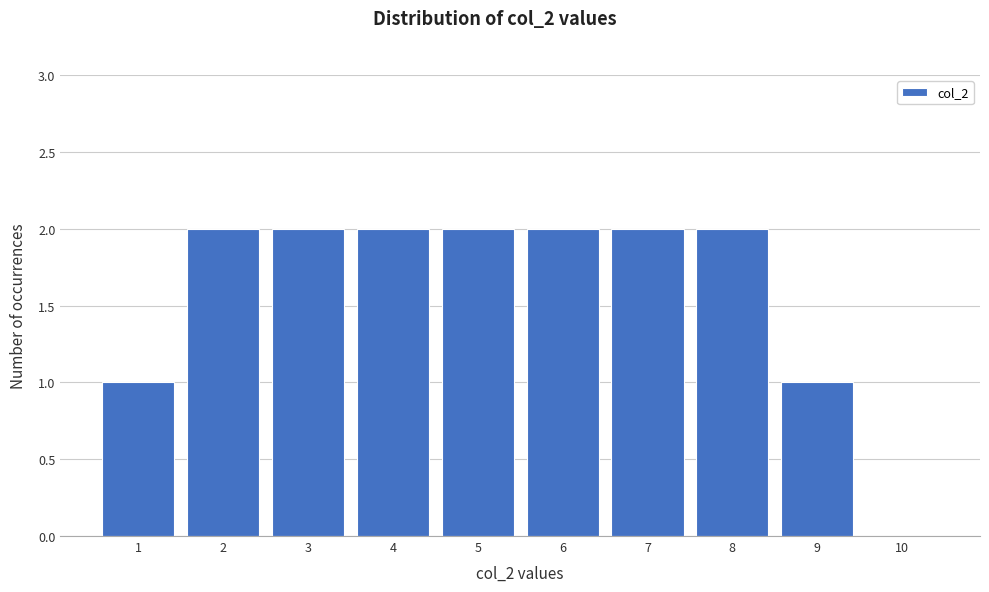

Reading left to right, list every bar in this chart as the range it spans on the x-axis followed by its height. The values are not printed on the chart, so give them approximately, as read against the axis.

0.5 to 1.5: 1
1.5 to 2.5: 2
2.5 to 3.5: 2
3.5 to 4.5: 2
4.5 to 5.5: 2
5.5 to 6.5: 2
6.5 to 7.5: 2
7.5 to 8.5: 2
8.5 to 9.5: 1
9.5 to 10.5: 0